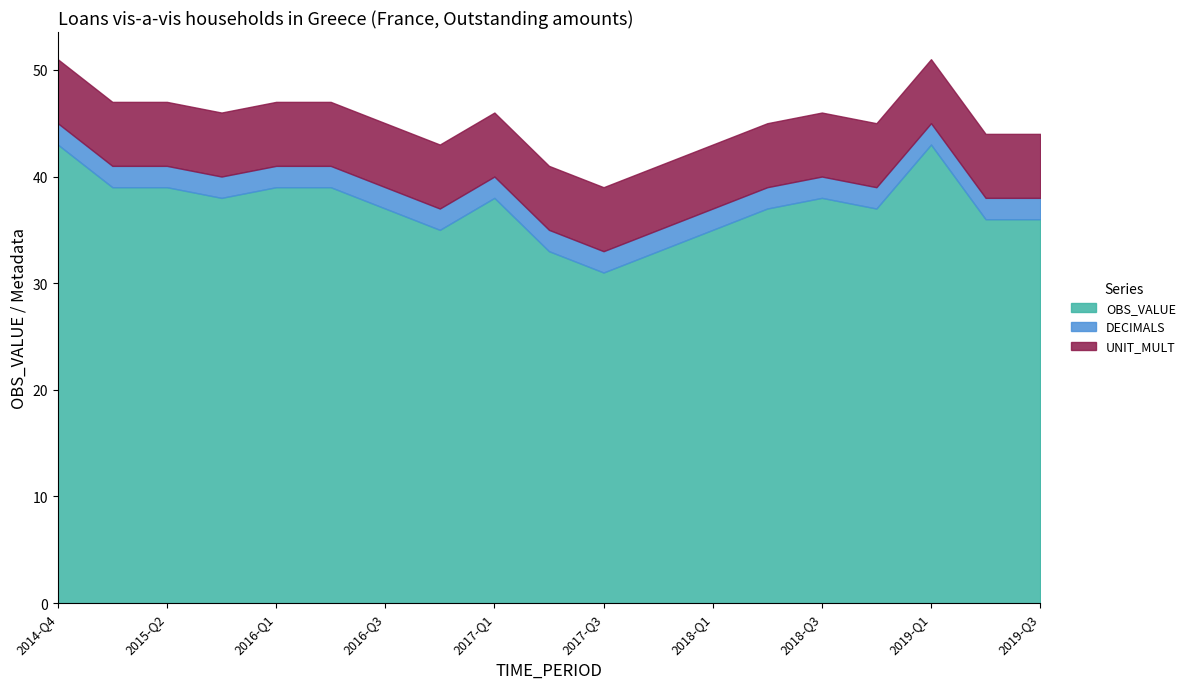

True or false: OBS_VALUE has more than 0 points higher than both neighbors.

True